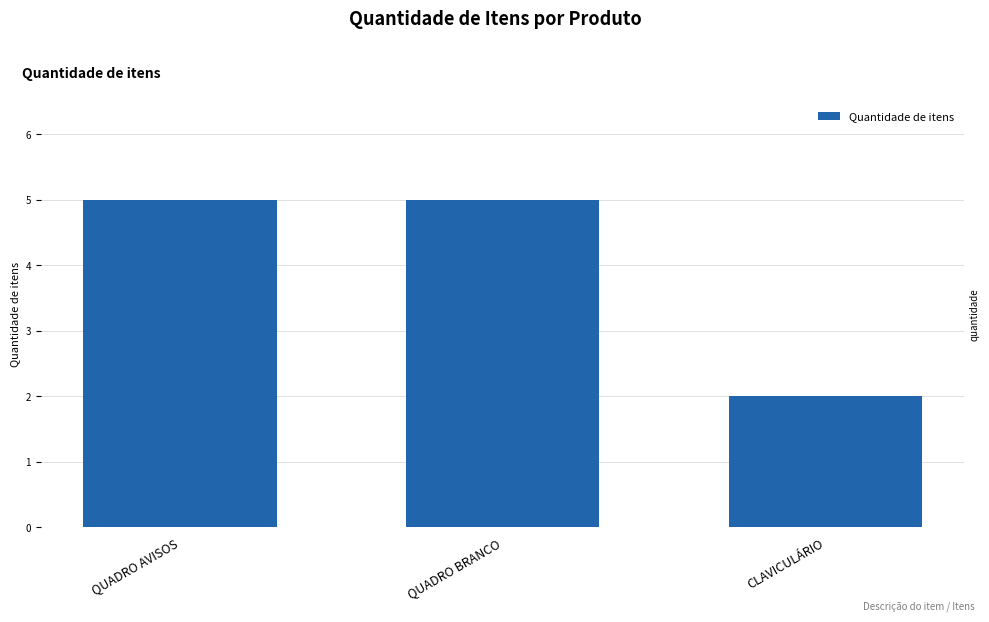

What is the minimum value shown in the chart?

2